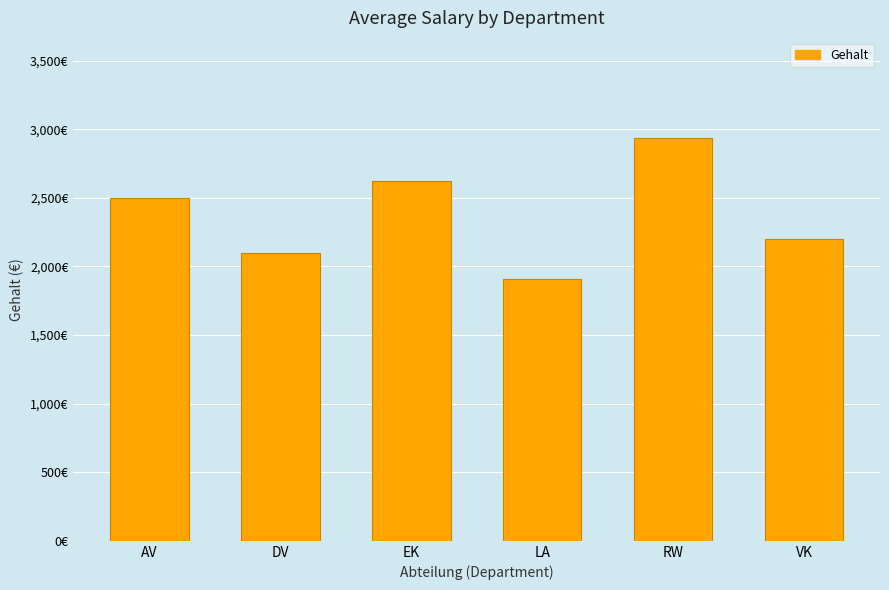

How many data points are less than 2499?

3